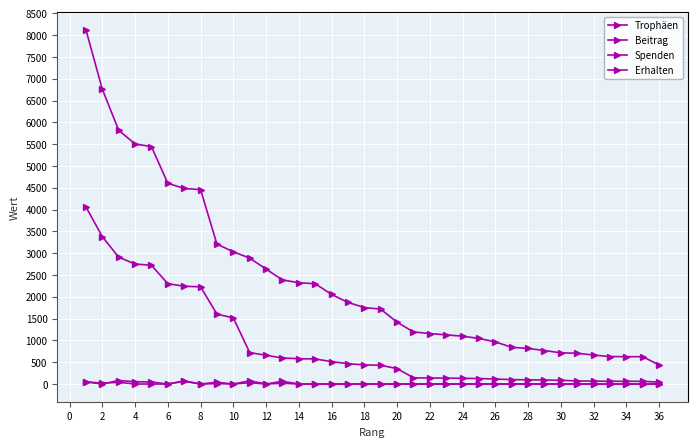

Does the chart have visible grid lines?

Yes